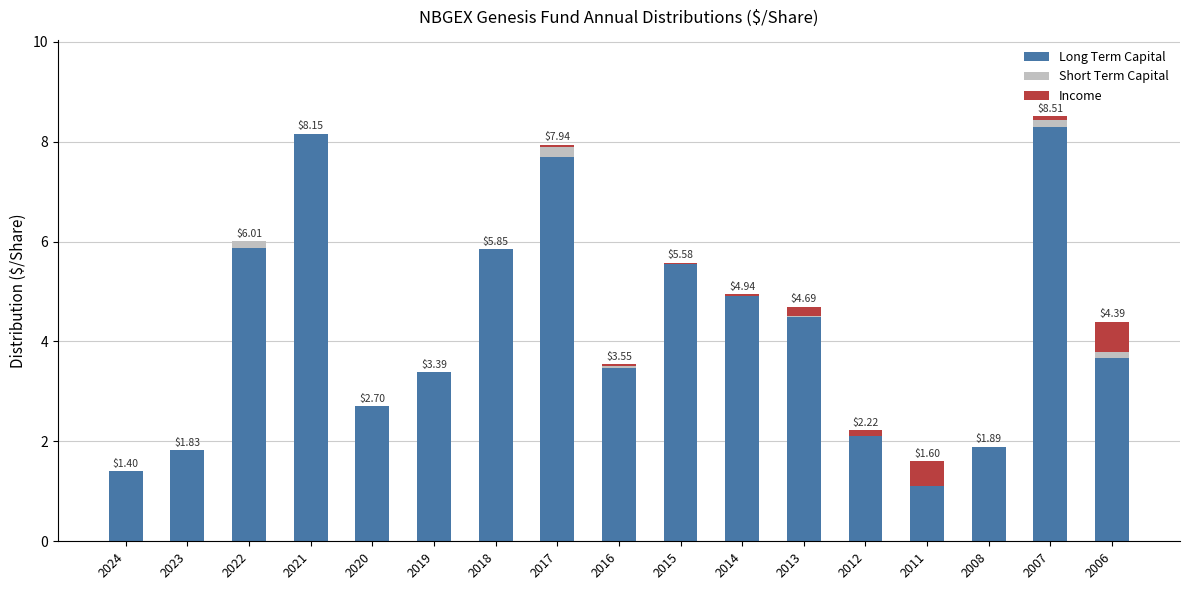

At which category is the sum across all series the highest?

2007